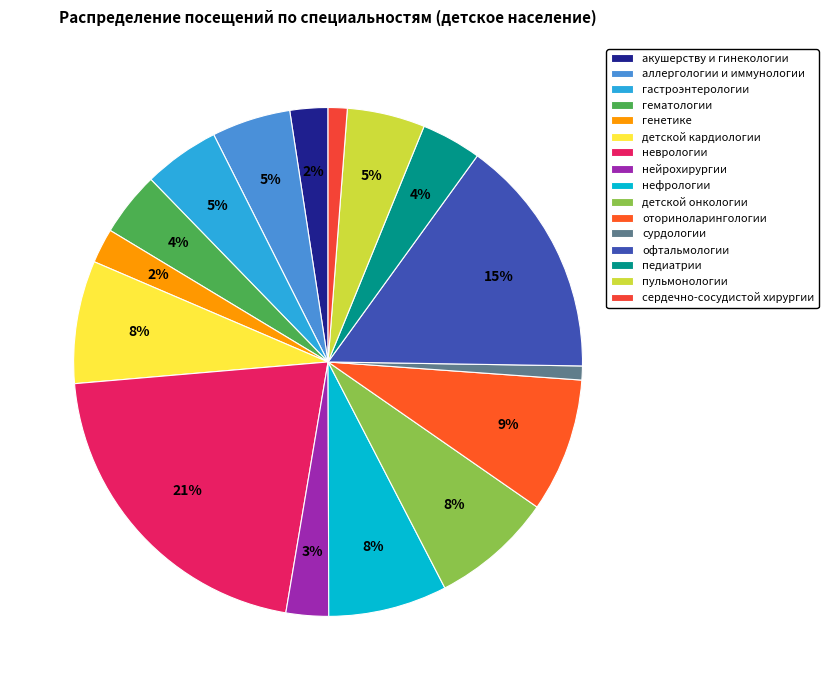

What percentage is NOT represented by генетике?

97.8%